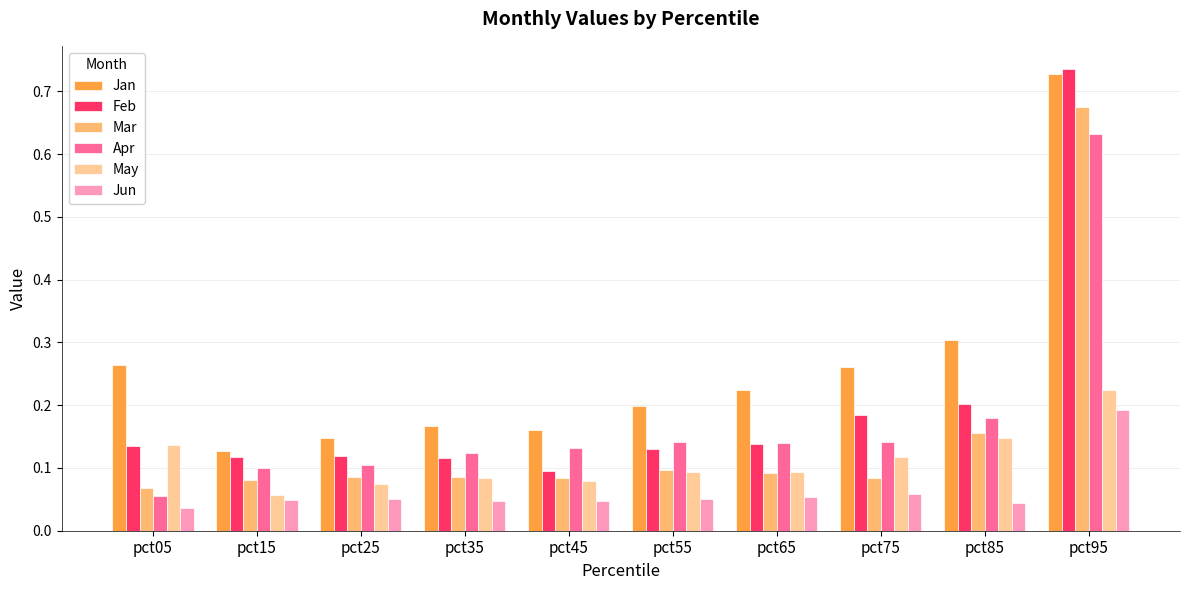

Where is Jan nearest to the value 0?

pct15